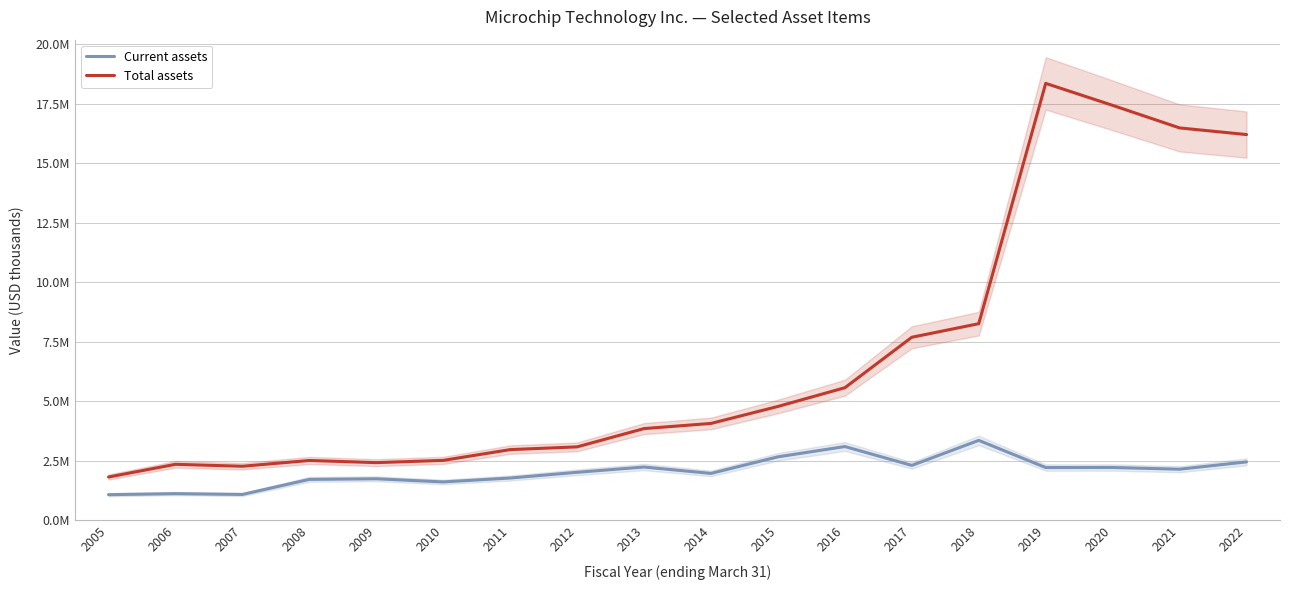

Which has a higher value, 2007 or 2022?

2022